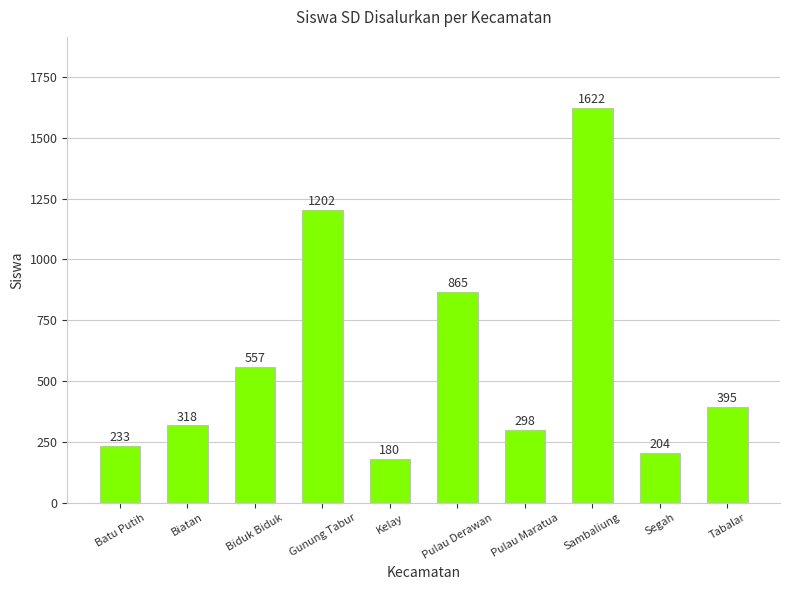

What is the change in value from Pulau Maratua to Sambaliung?

+1324